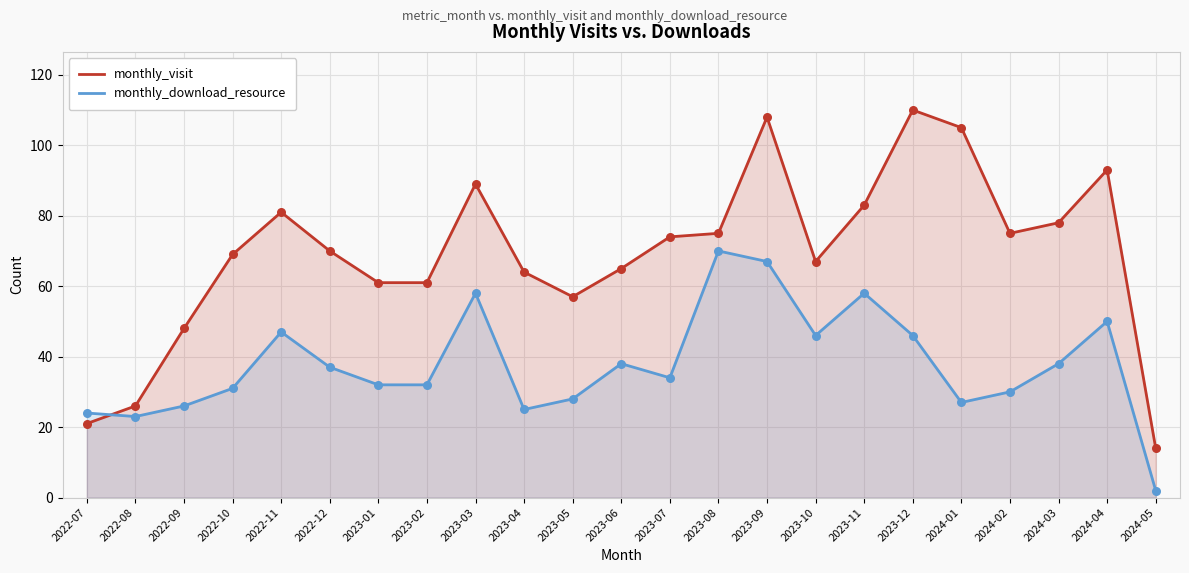

What is the total value across all series at 2023-10?

113